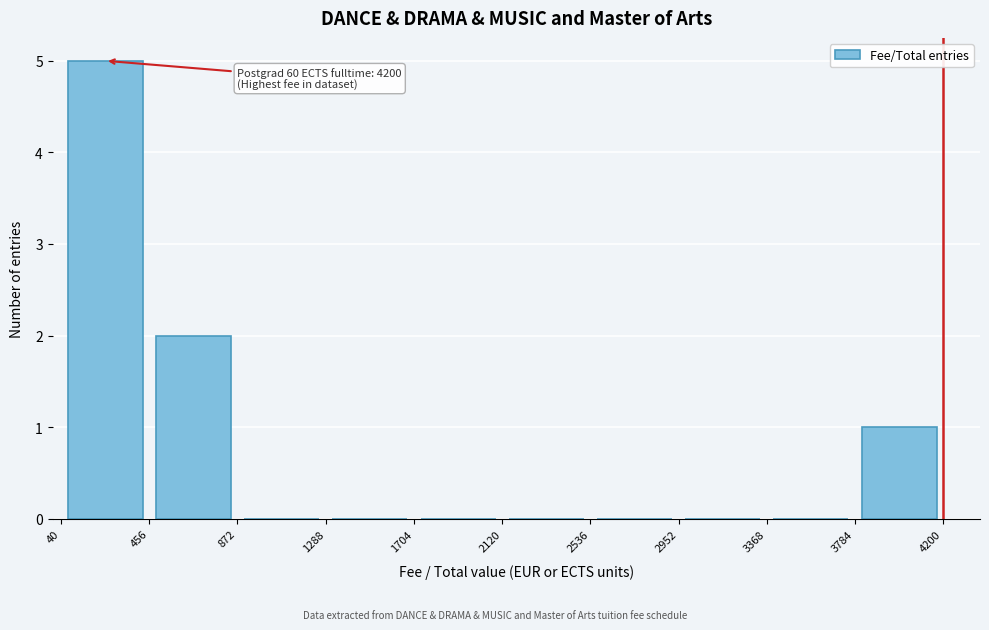

Which range on the x-axis has the tallest bar?

40 to 456